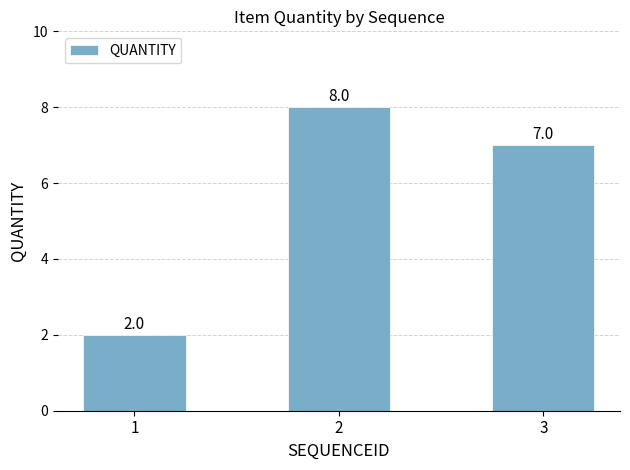

Which label corresponds to the largest value in the chart?

2